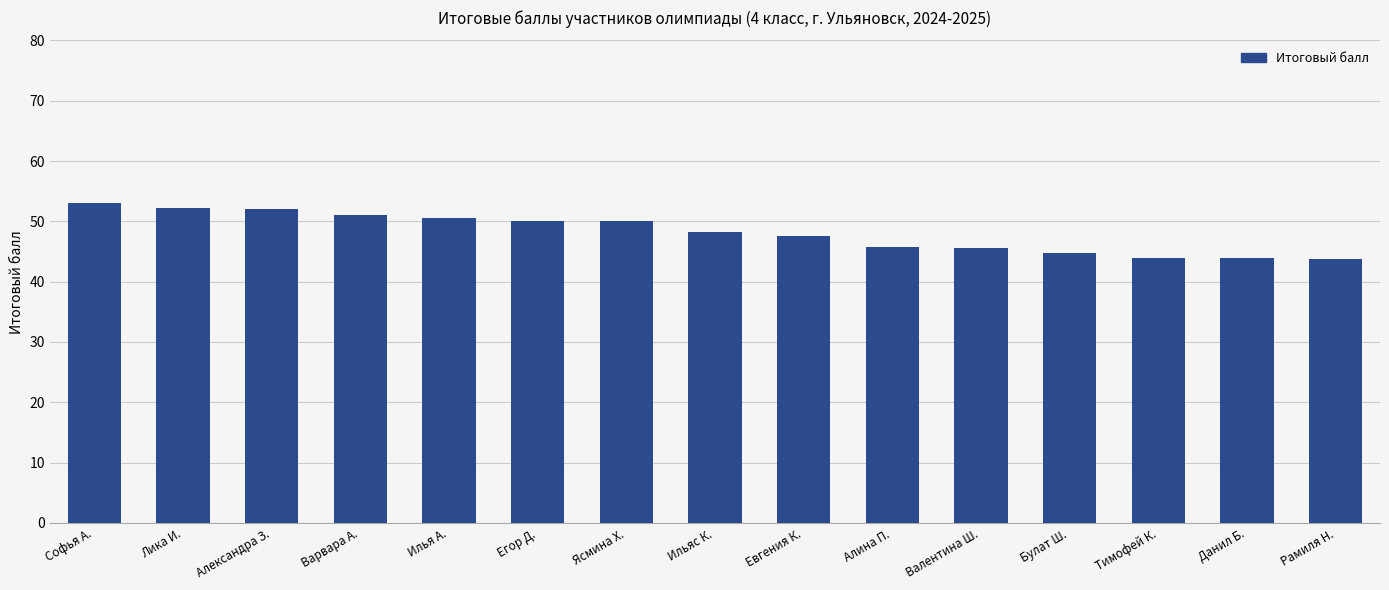

Where does the data first go above 48?

Софья А.